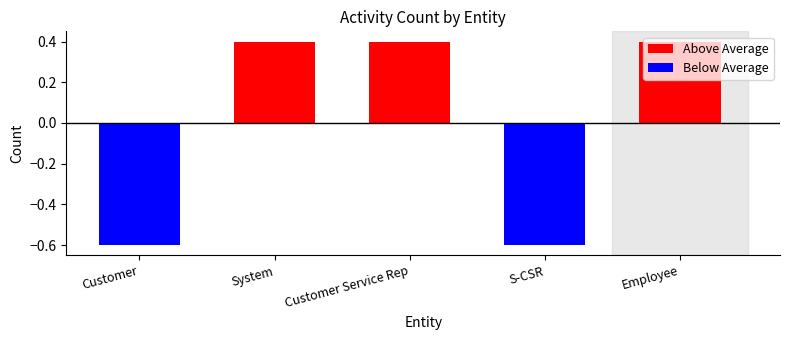

What is the difference between the maximum and minimum values?

1